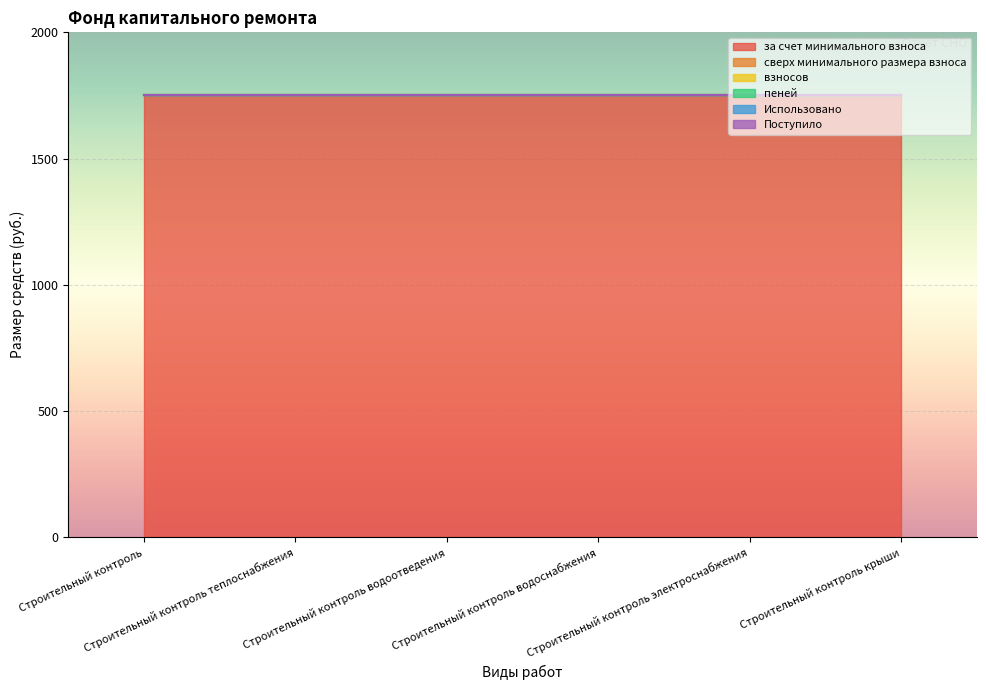

Reading left to right, what are all the values shown in this chart?

за счет минимального взноса: 1750.8	1750.8	1750.8	1750.8	1750.8	1750.8
сверх минимального размера взноса: 0.0	0.0	0.0	0.0	0.0	0.0
взносов: 0.0	0.0	0.0	0.0	0.0	0.0
пеней: 0.0	0.0	0.0	0.0	0.0	0.0
Использовано: 0.0	0.0	0.0	0.0	0.0	0.0
Поступило: 0.0	0.0	0.0	0.0	0.0	0.0